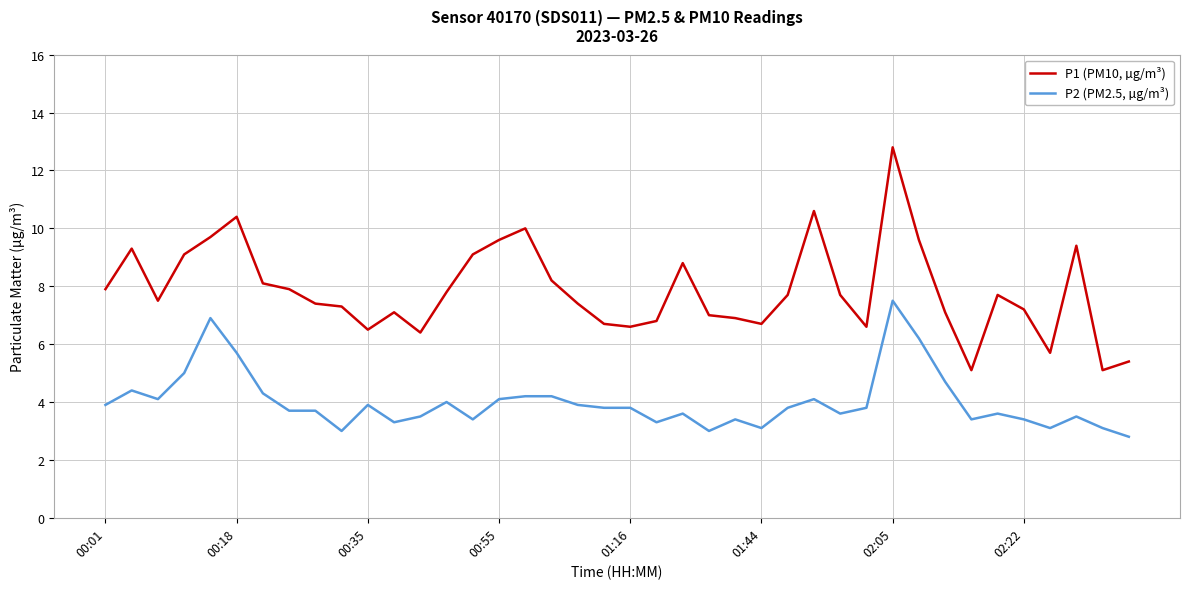

What is the maximum value shown in the chart?

12.8